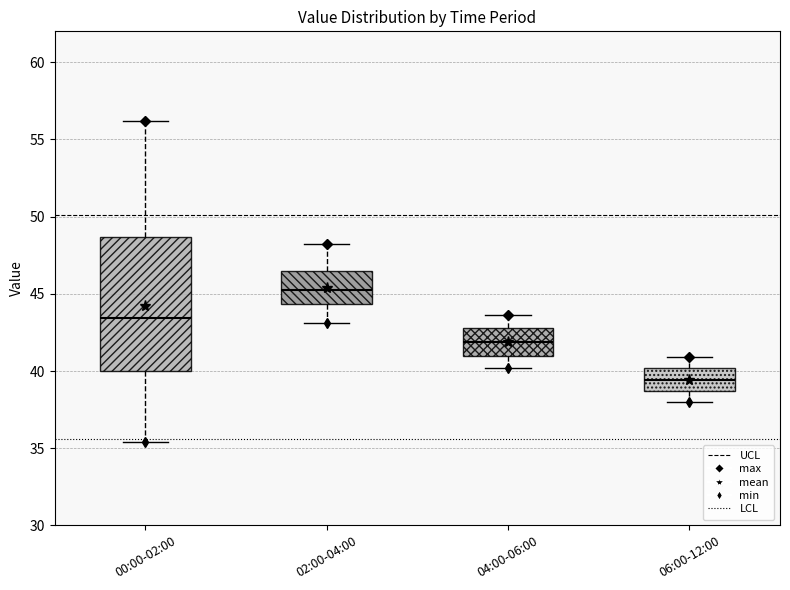

Comparing the boxes themselves (not the whiskers), which one is the tallest?

00:00-02:00